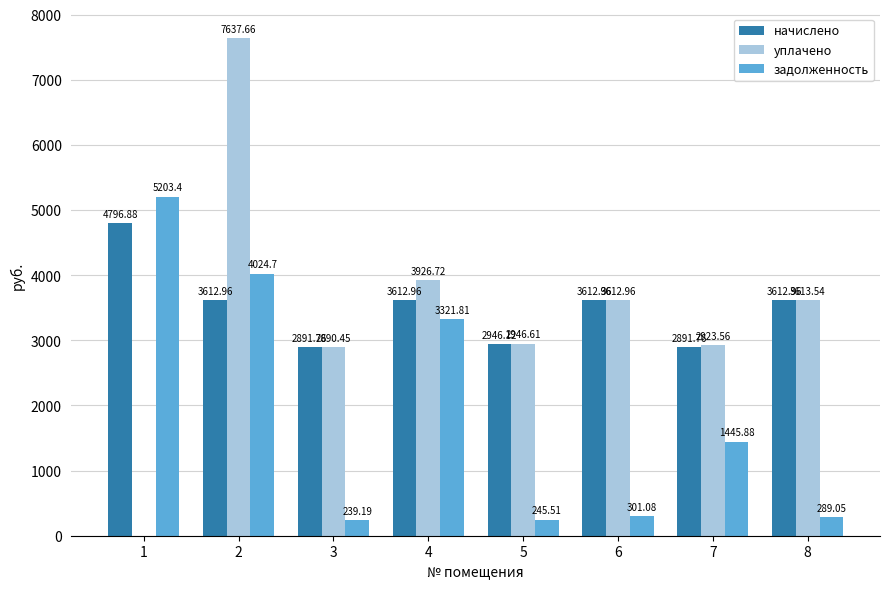

What is the average value of the уплачено series?

3443.9